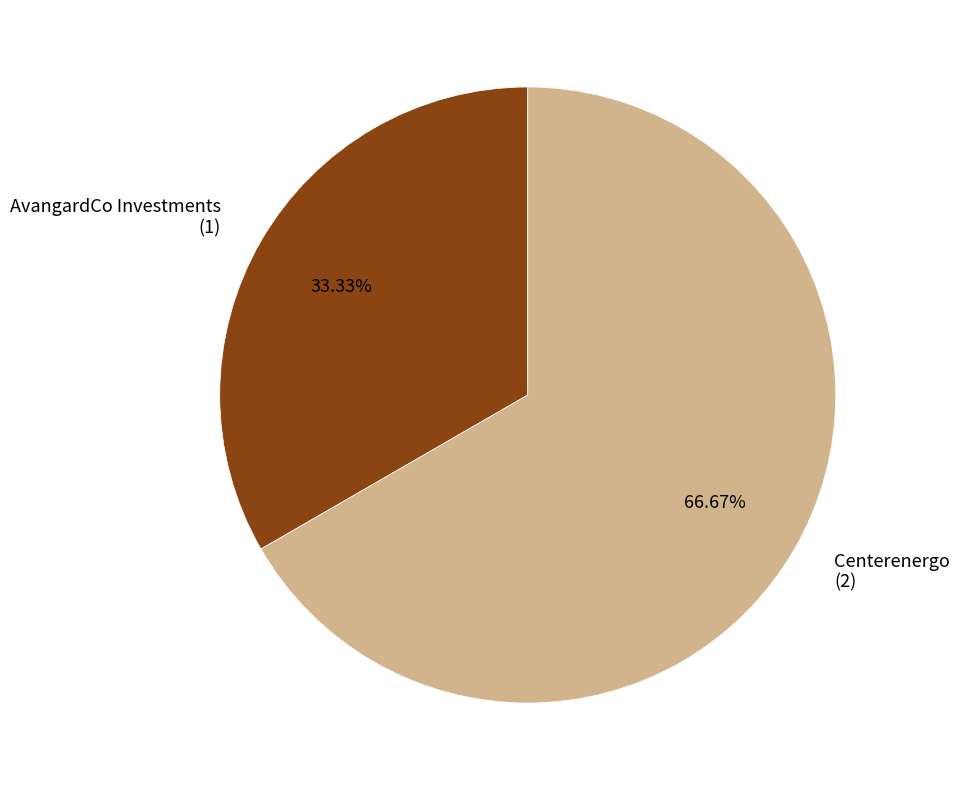

Rank the categories by value from lowest to highest.

AvangardCo Investments, Centerenergo